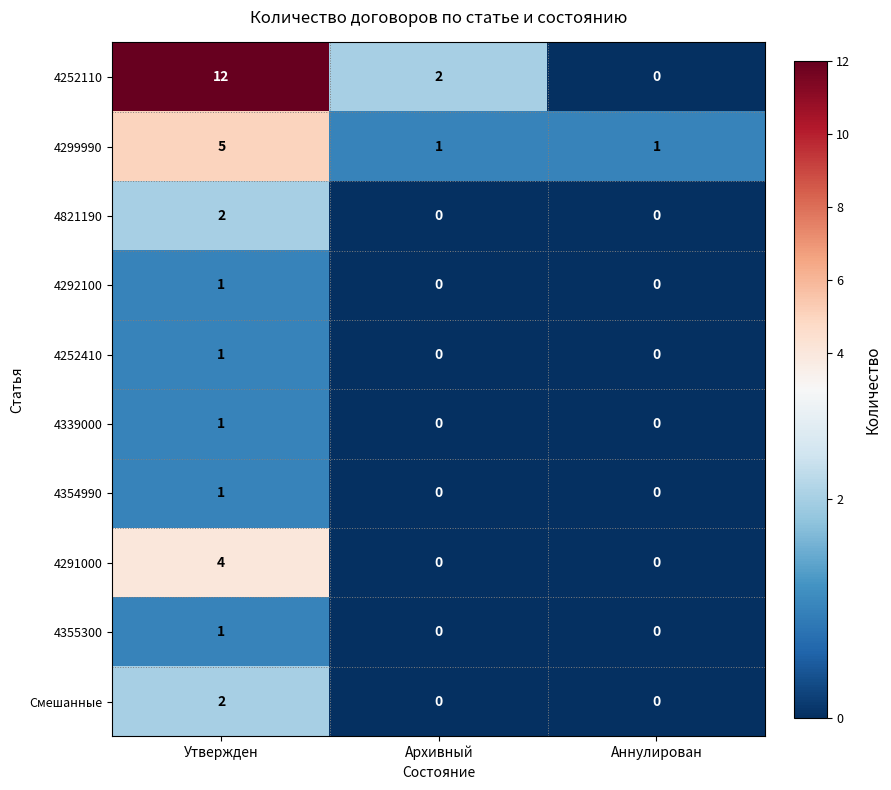

Reading left to right, transcribe all the data shown in this chart.

4252110: 12	2	0
4299990: 5	1	1
4821190: 2	0	0
4292100: 1	0	0
4252410: 1	0	0
4339000: 1	0	0
4354990: 1	0	0
4291000: 4	0	0
4355300: 1	0	0
Смешанные: 2	0	0